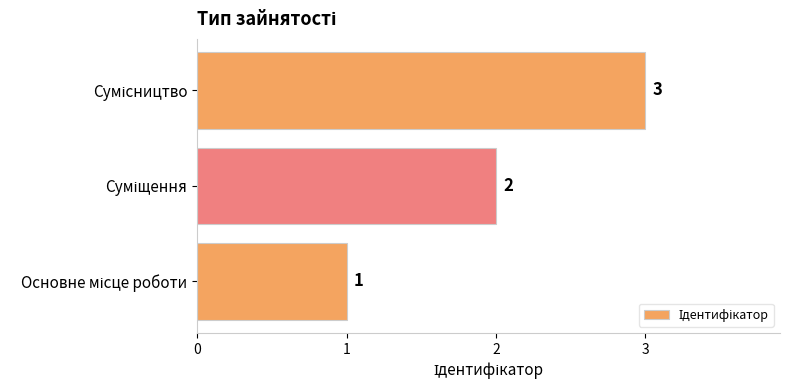

What is the maximum value shown in the chart?

3